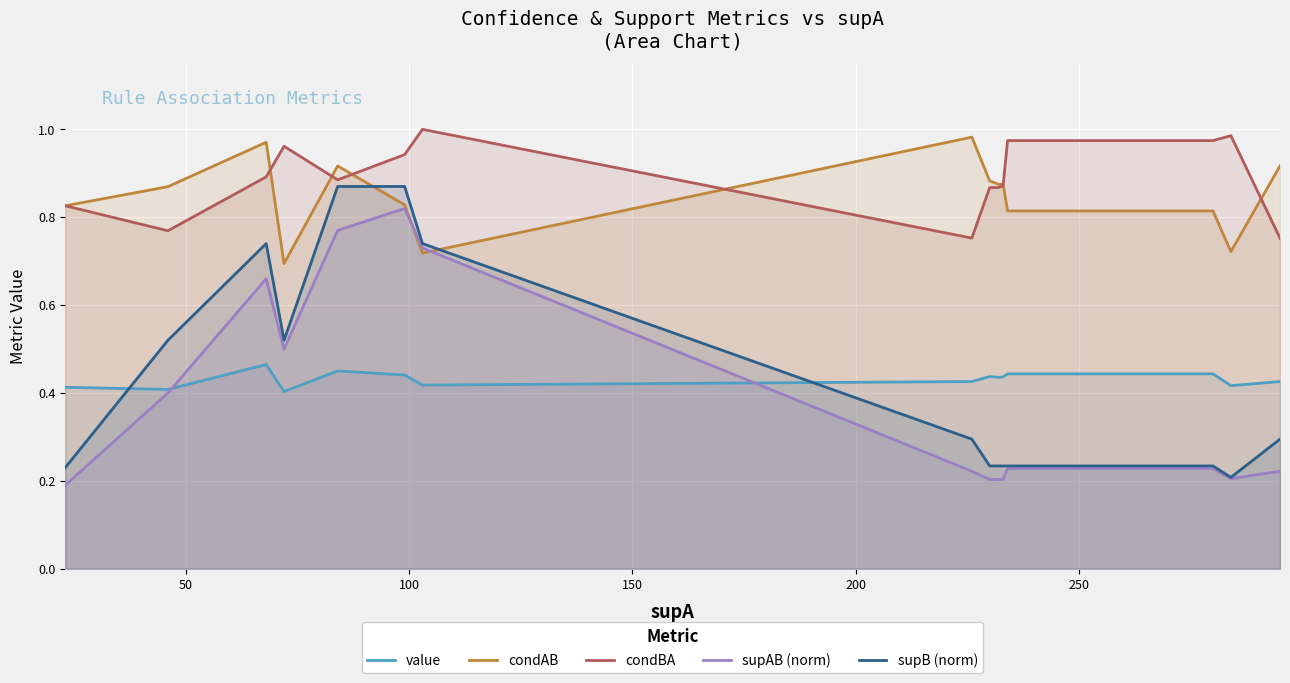

Which series has the widest spread of values?

supB (norm)